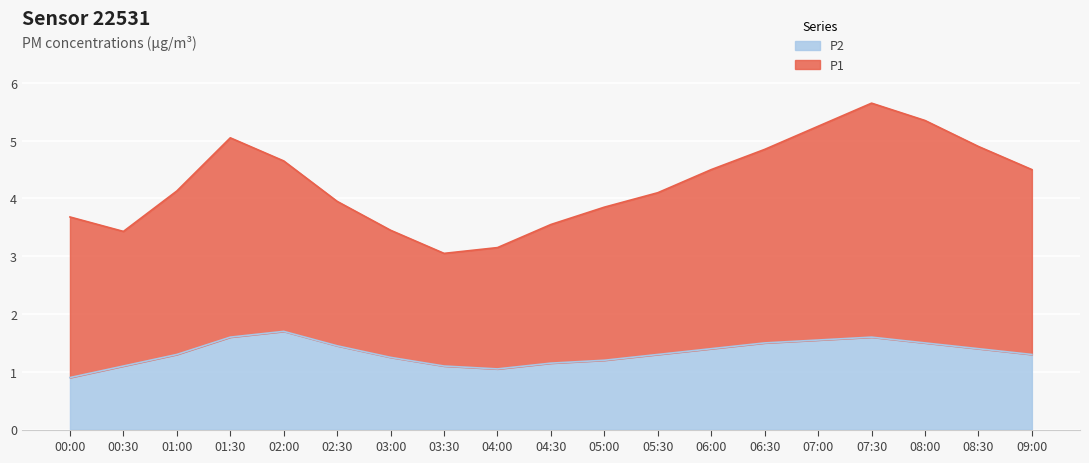

How many data points in P2 are less than 1?

1